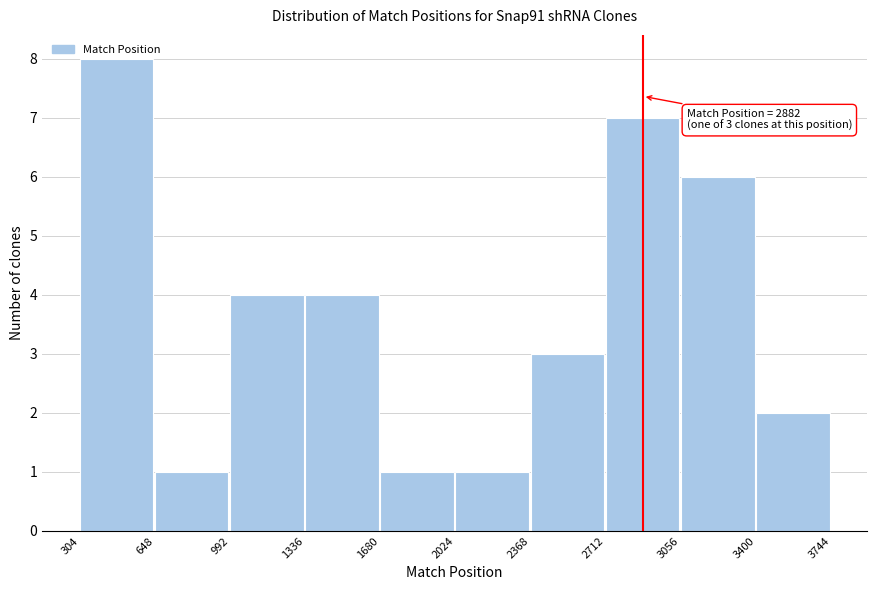

Which range on the x-axis has the tallest bar?

304 to 648